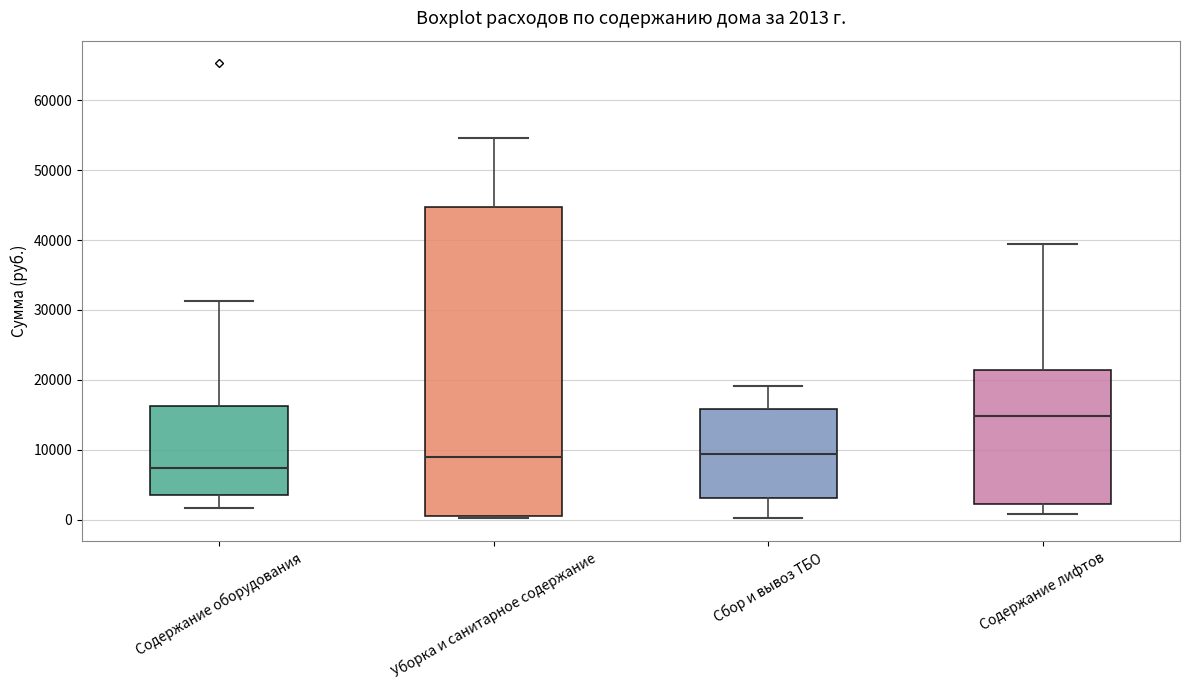

Which box's median line is the highest?

Содержание лифтов